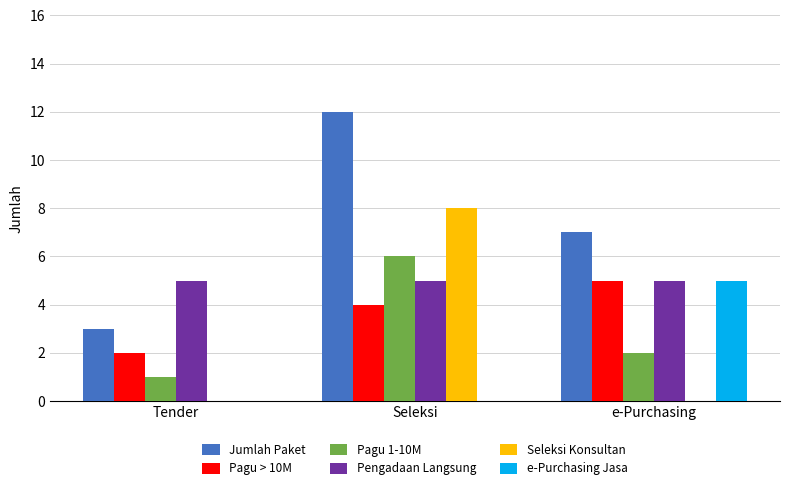

Are the bars horizontal?

No